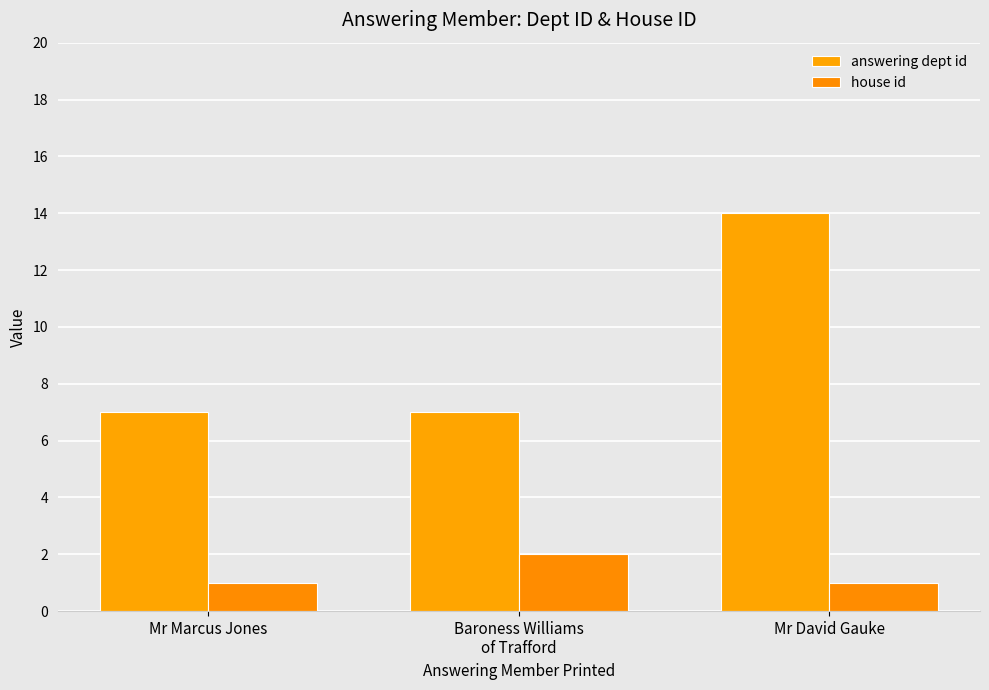

Which series changed the most between Mr Marcus Jones and Baroness Williams
of Trafford?

house id